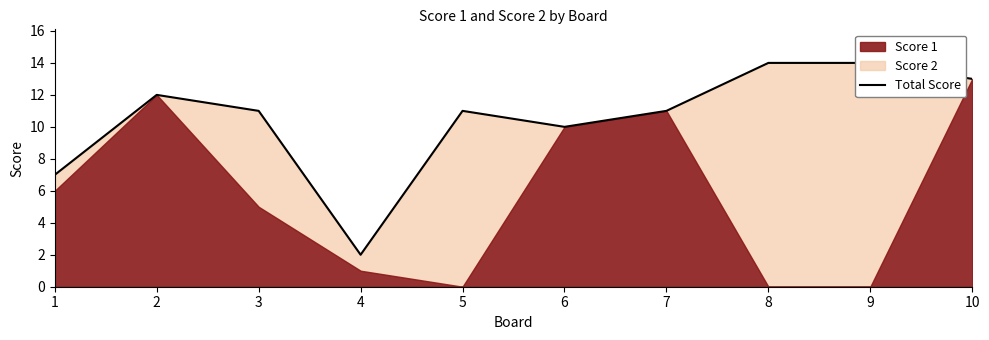

Rank the categories by value from highest to lowest.

8, 9, 10, 2, 3, 5, 7, 6, 1, 4